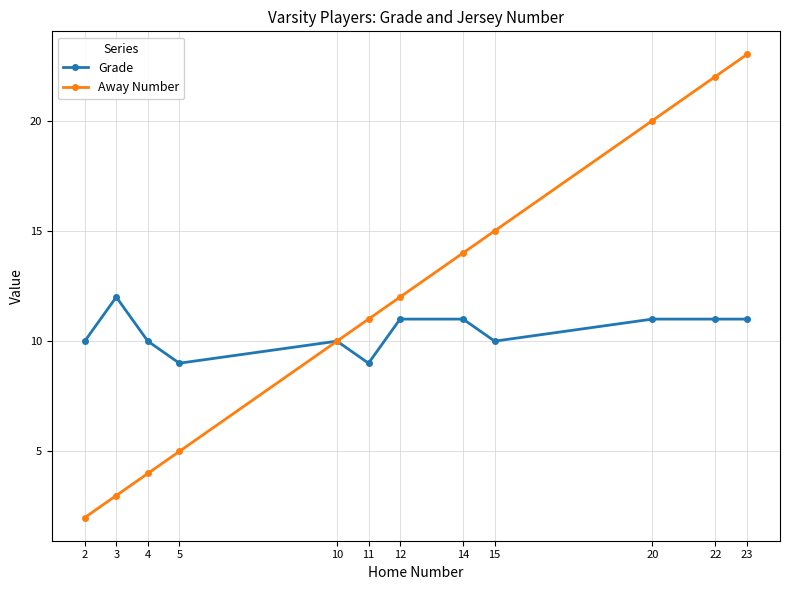

What is the maximum value for Away Number?

23